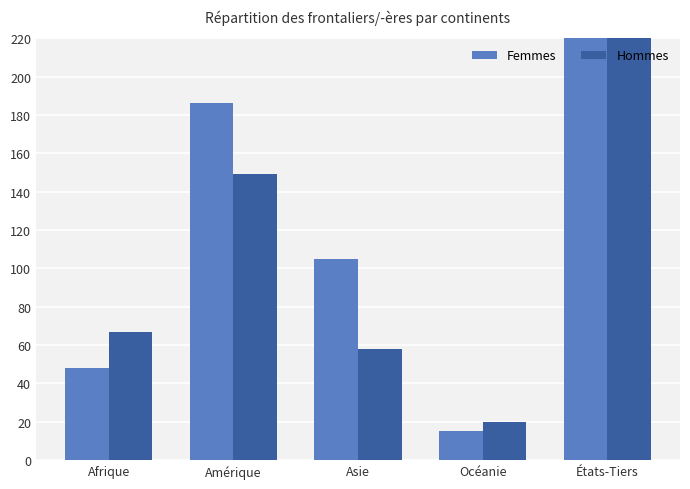

How many bars are there in each group?

2